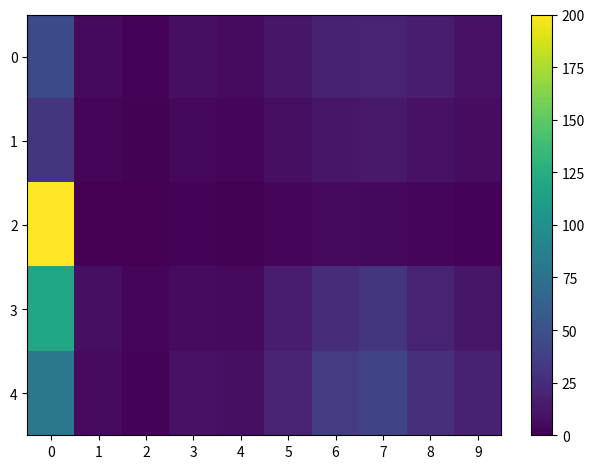

Reading right to left, what are all the values shown in this chart?

0: 9=10	8=15	7=20	6=18	5=12	4=6	3=8	2=2	1=5	0=45
1: 9=7	8=10	7=14	6=12	5=8	4=3	3=4	2=1	1=3	0=30
2: 9=2	8=3	7=4	6=5	5=3	4=1	3=2	2=0	1=0	0=200
3: 9=12	8=20	7=30	6=25	5=15	4=5	3=6	2=3	1=8	0=120
4: 9=18	8=28	7=40	6=35	5=20	4=8	3=10	2=2	1=6	0=80